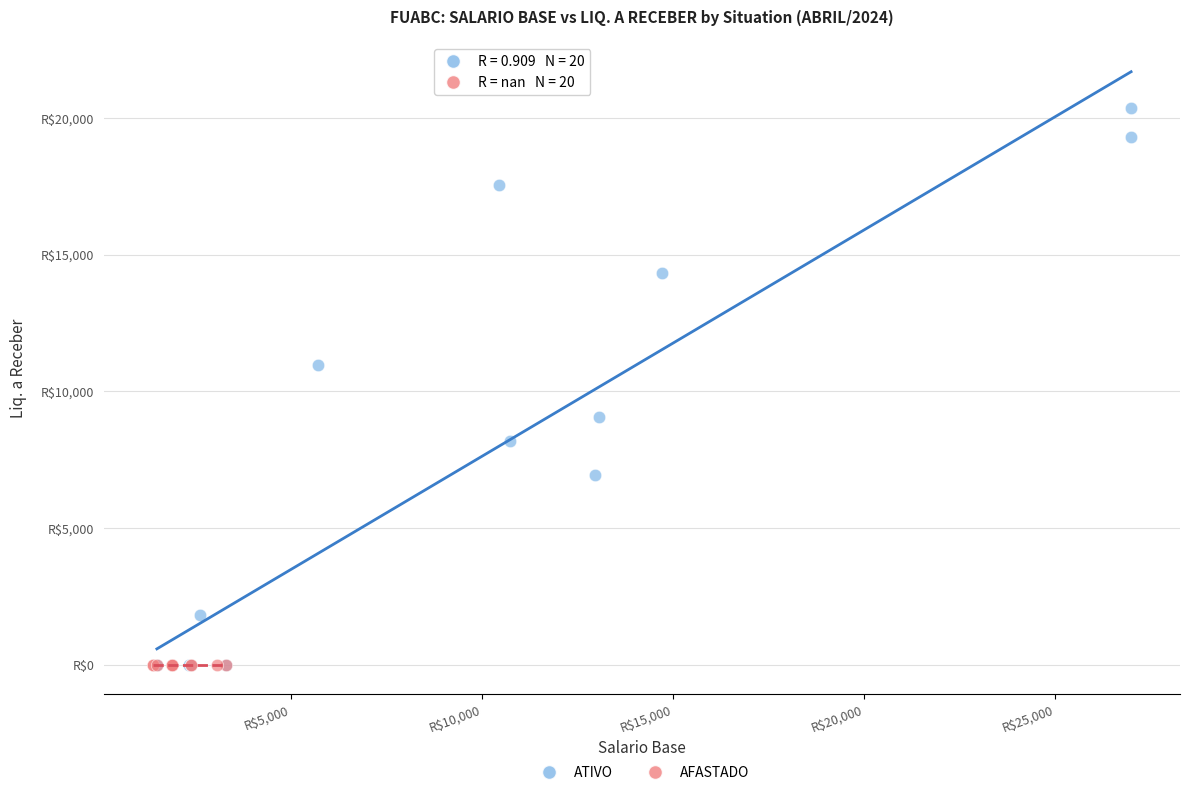

Which series contains the highest Y value?

ATIVO